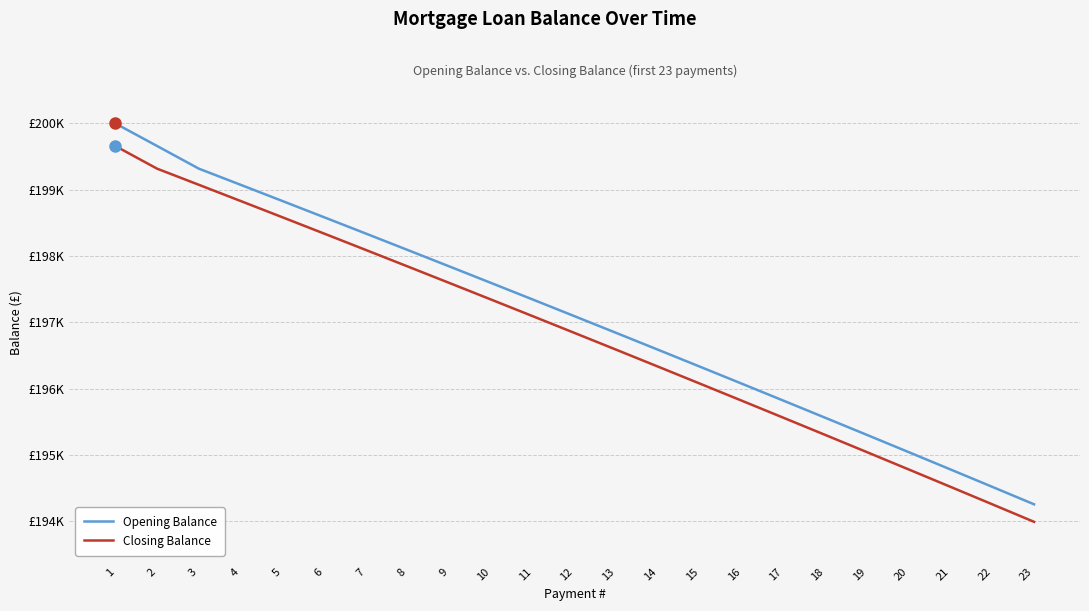

What are all the series names shown in the legend?

Opening Balance, Closing Balance